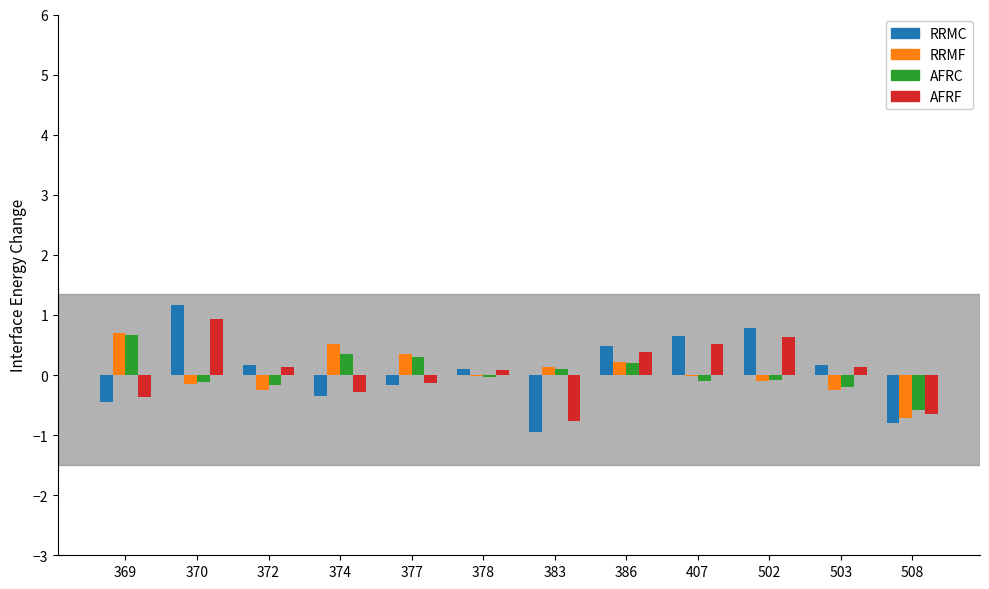

How many categories are shown in the chart?

12